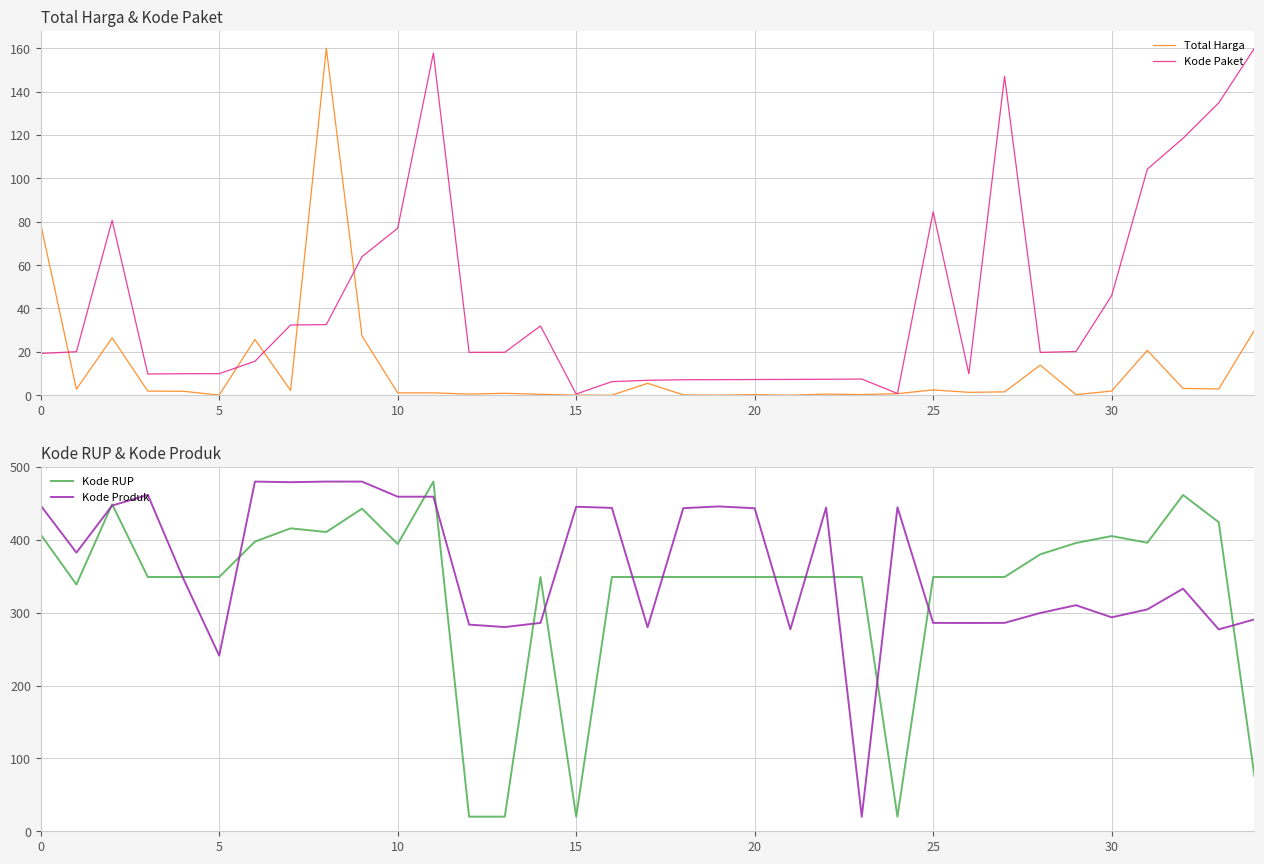

True or false: Kode Produk and Kode Paket cross at least once.

False